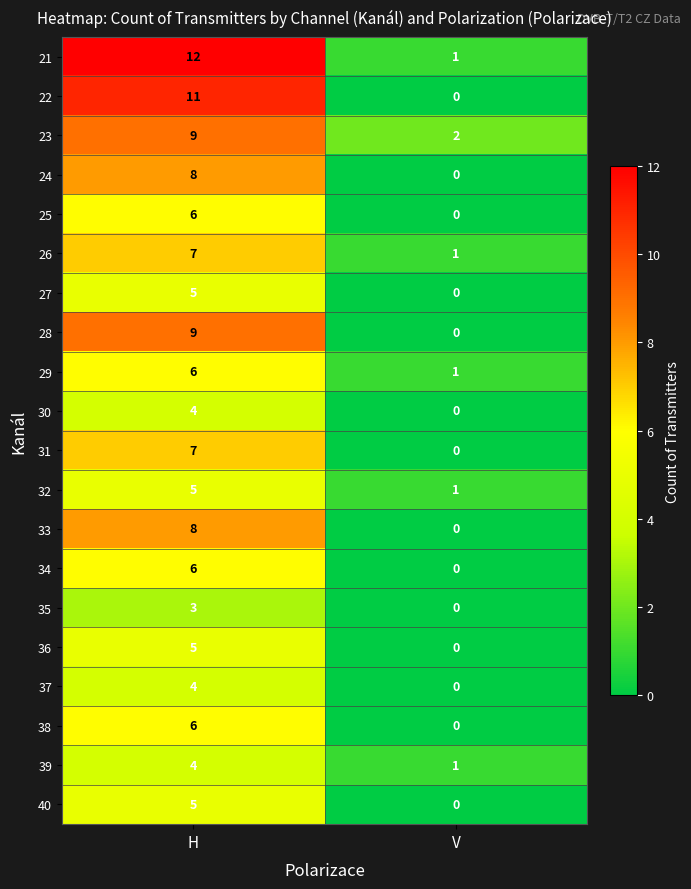

What is the total value across all series at H?

130